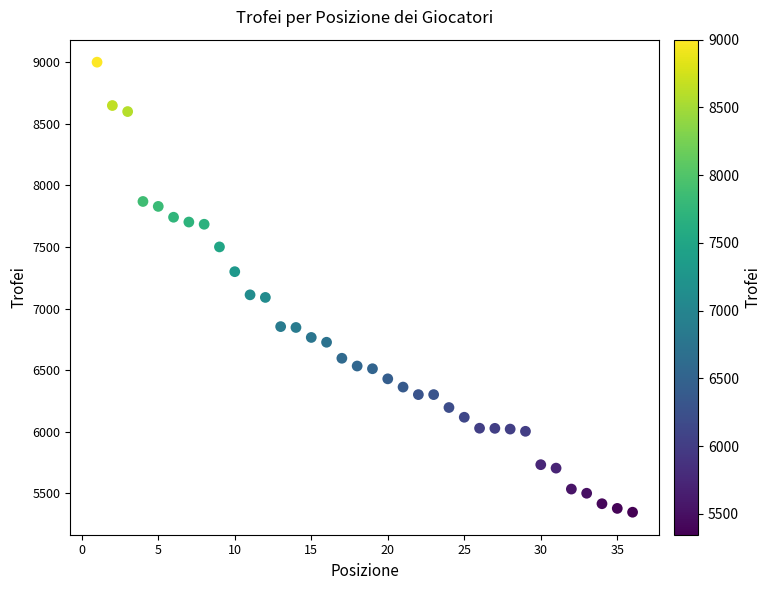

What is the range of X values (max minus min)?

35